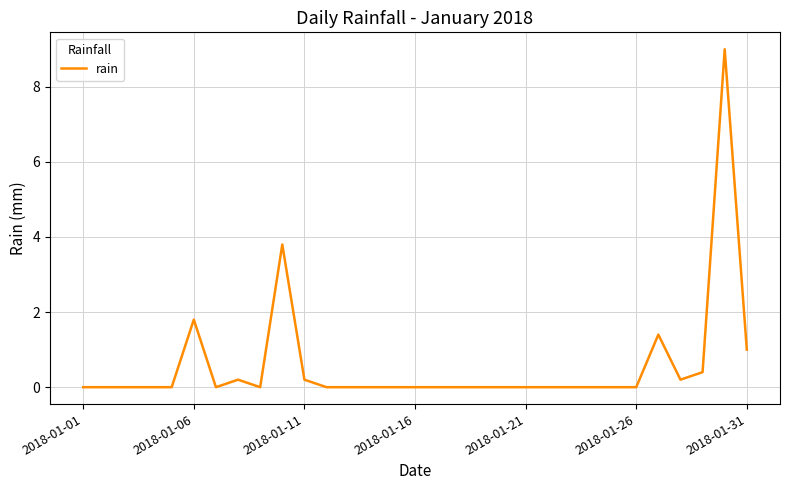

What is the difference between the maximum and minimum values?

9.0